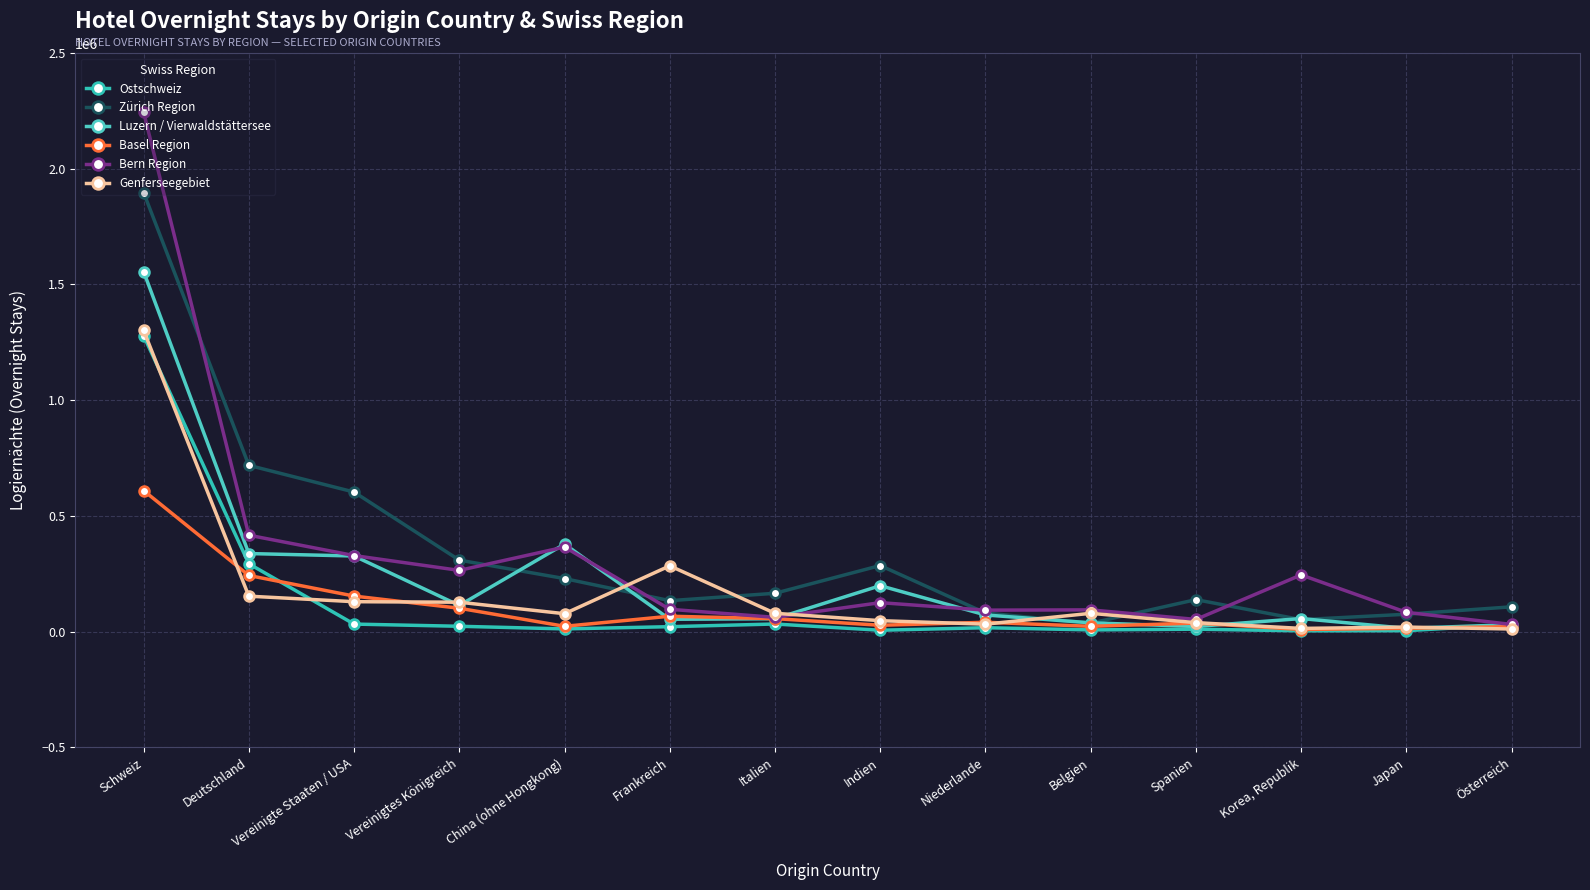

What are all the series names shown in the legend?

Ostschweiz, Zürich Region, Luzern / Vierwaldstättersee, Basel Region, Bern Region, Genferseegebiet